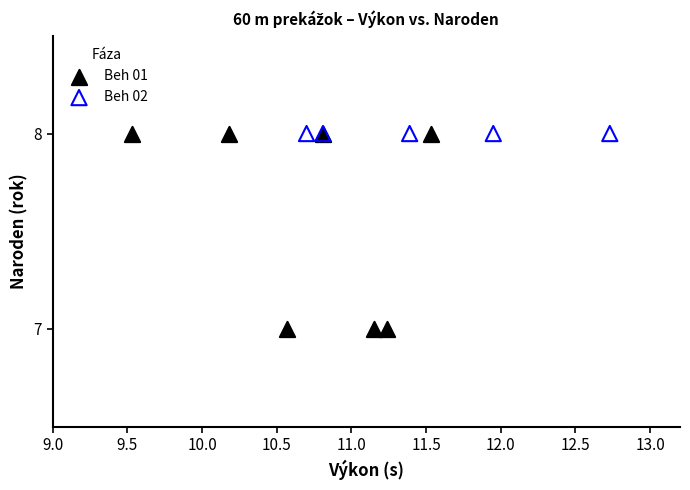

Which series reaches the minimum Y coordinate?

Beh 01